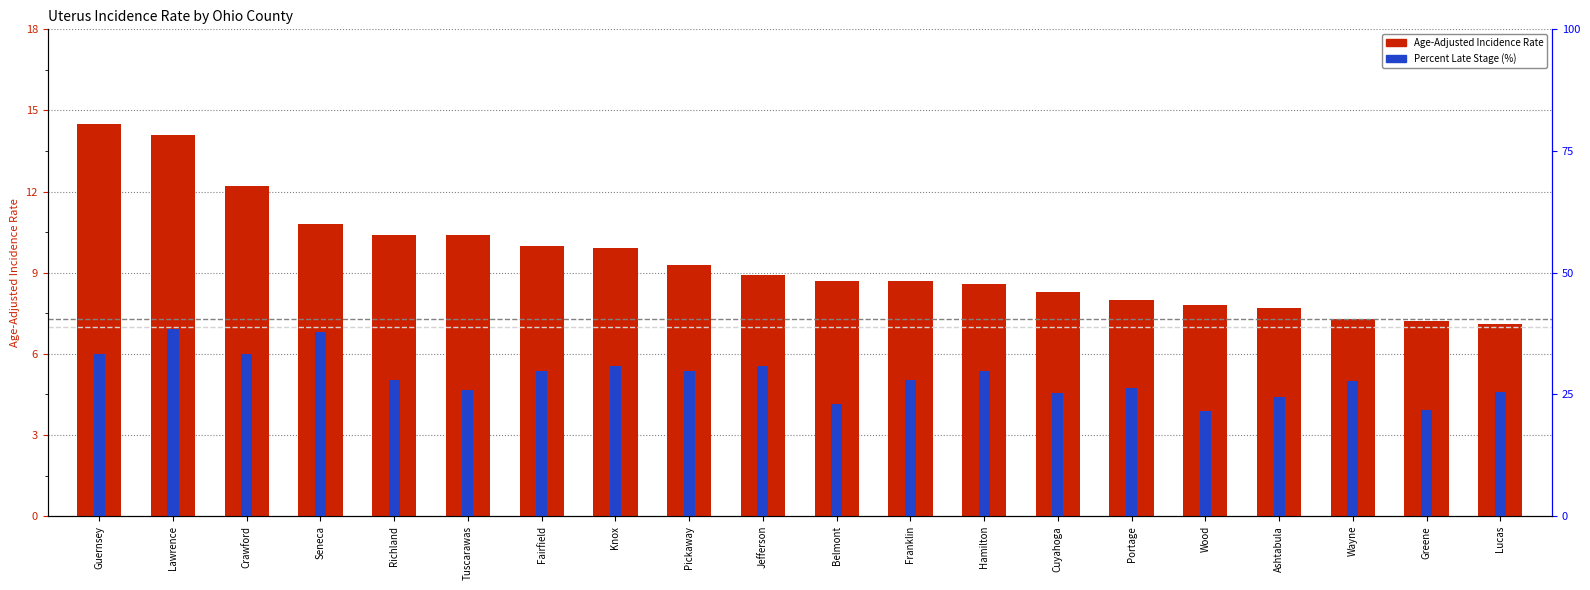

Reading left to right, transcribe all the data shown in this chart.

Age-Adjusted Incidence Rate: 14.5	14.1	12.2	10.8	10.4	10.4	10.0	9.9	9.3	8.9	8.7	8.7	8.6	8.3	8.0	7.8	7.7	7.3	7.2	7.1
Percent Late Stage (%): 33.3	38.5	33.3	37.9	27.9	26.0	29.8	30.8	29.8	30.8	23.0	28.0	29.8	25.3	26.3	21.5	24.4	27.8	21.9	25.6